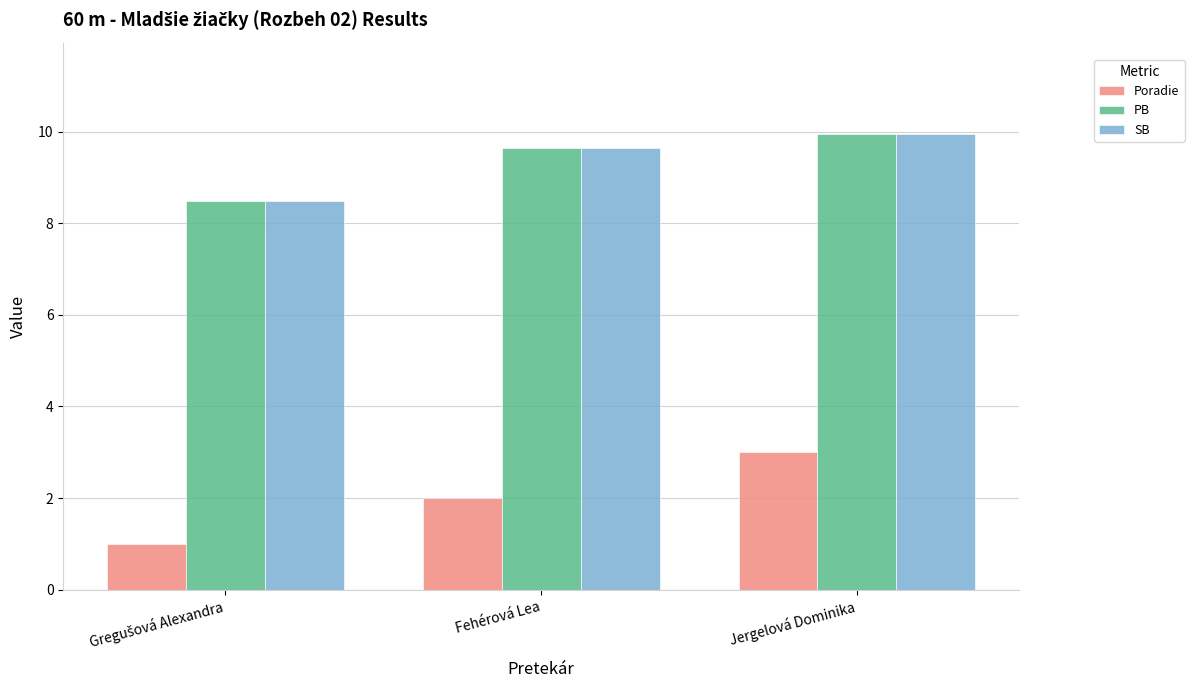

Where does the PB series first go above 9?

Fehérová Lea